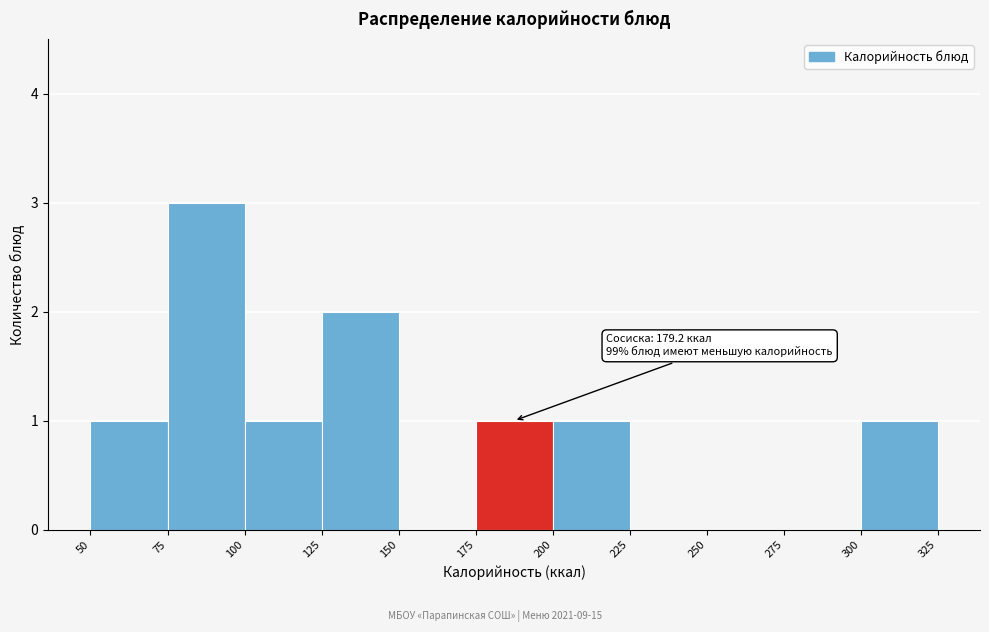

Which range on the x-axis has the tallest bar?

75 to 100